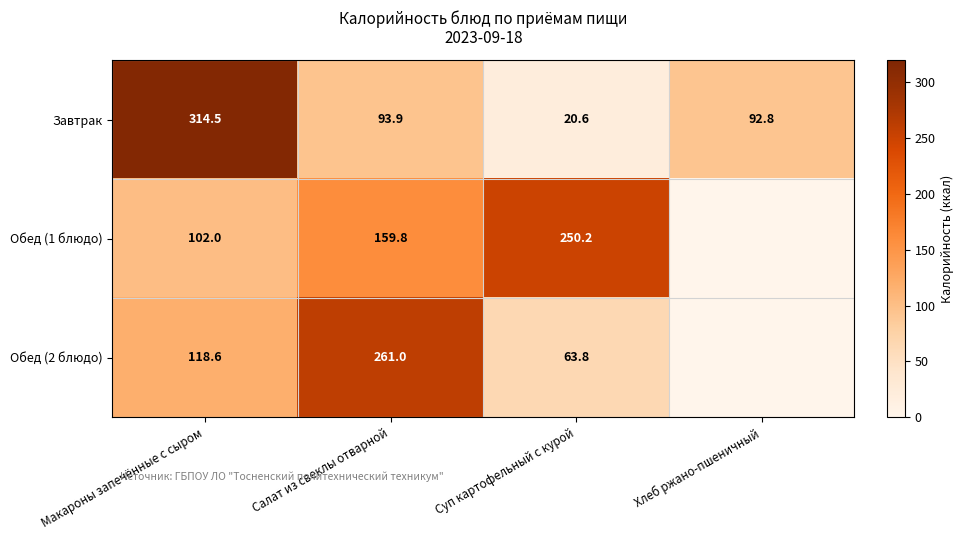

What is the difference between the highest and lowest values at Суп картофельный с курой?

229.6